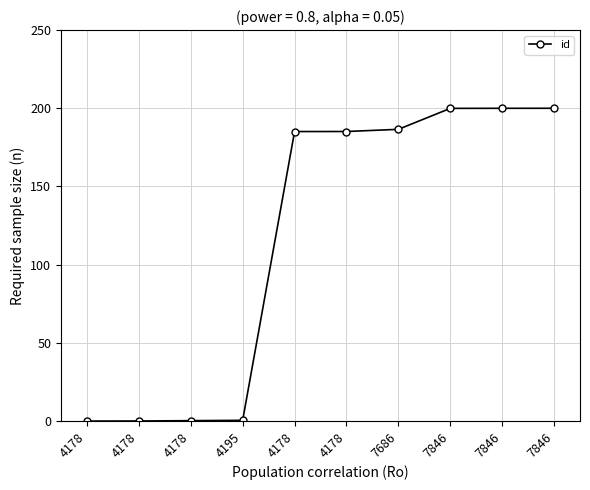

Does the chart display data point markers on the line(s)?

Yes